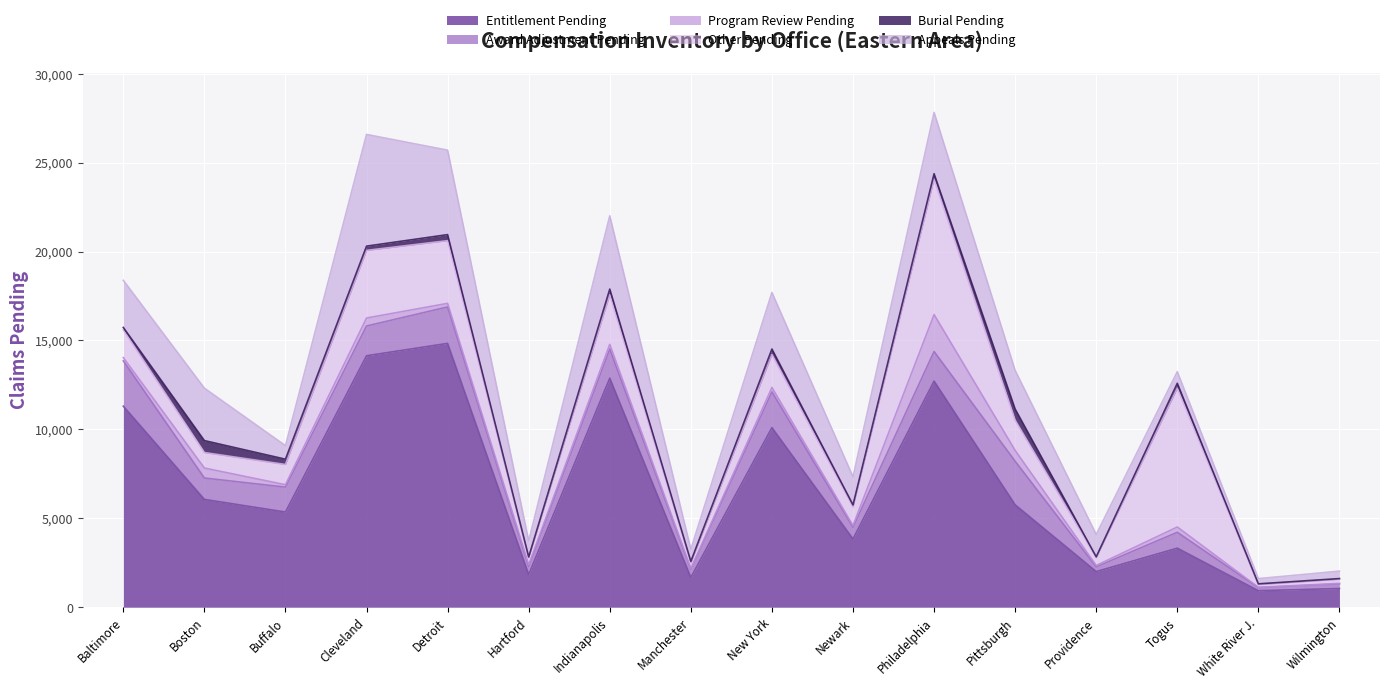

What is the label of the 2nd point from the left?

Boston